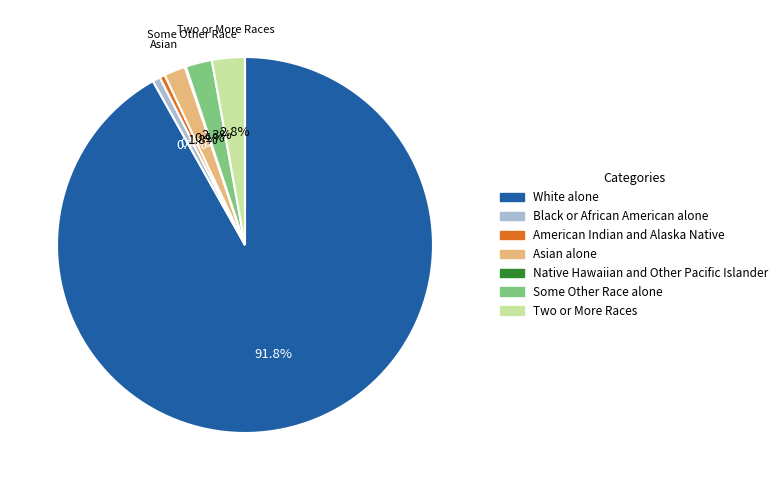

True or false: Black or African American alone accounts for 1% of the total.

True